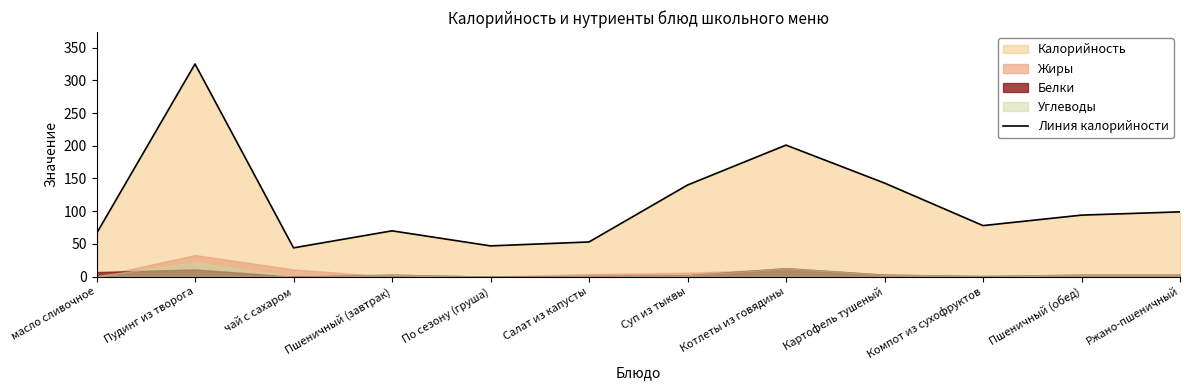

What is the label of the 8th point from the left?

Котлеты из говядины